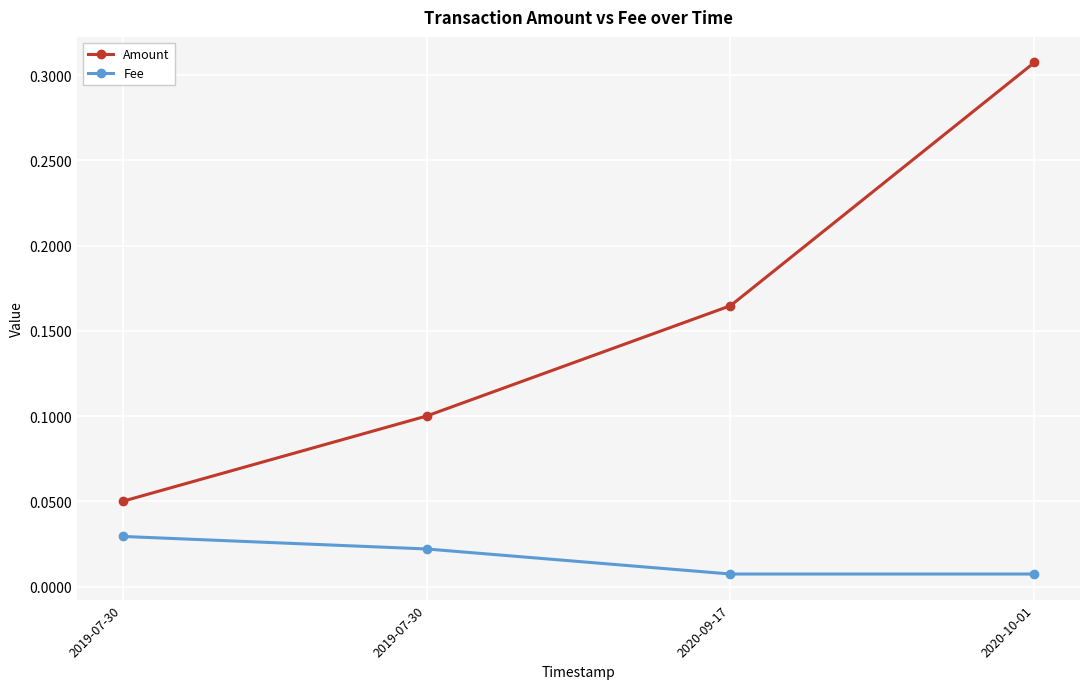

Reading left to right, extract all data points from this chart.

Amount: 2019-07-30=0.1	2019-07-30=0.1	2020-09-17=0.2	2020-10-01=0.3
Fee: 2019-07-30=0.0	2019-07-30=0.0	2020-09-17=0.0	2020-10-01=0.0